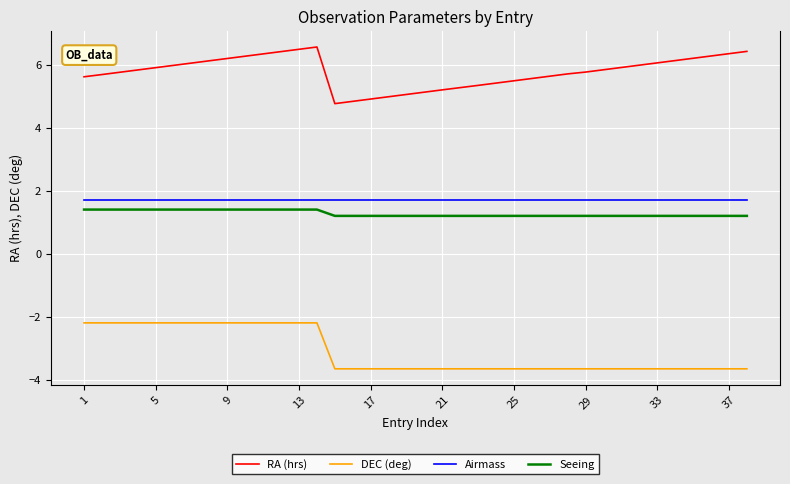

Which series has the largest total across all categories?

RA (hrs)